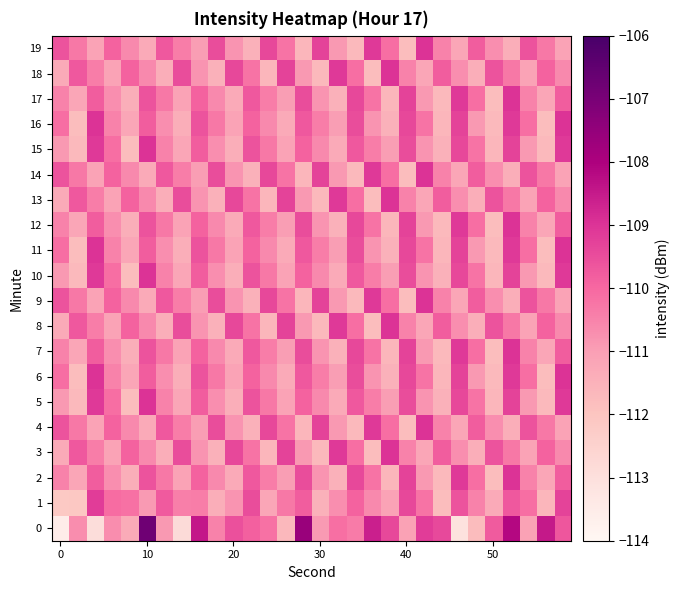

Count the number of data series in this chart.

20